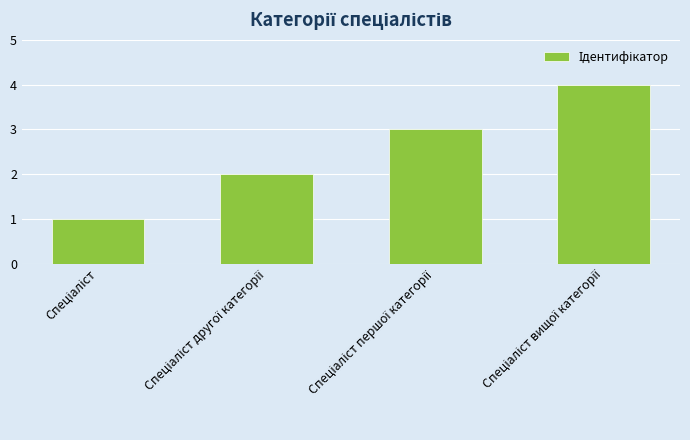

What is the sum of all values?

10